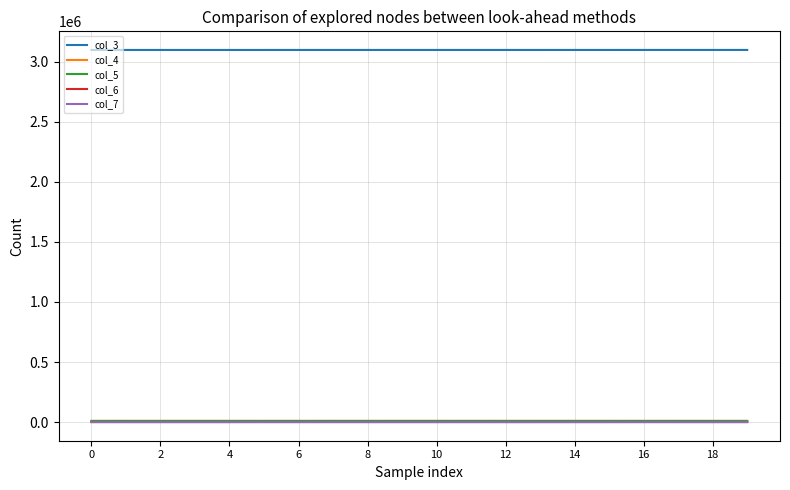

What is the maximum value shown in the chart?

3098064